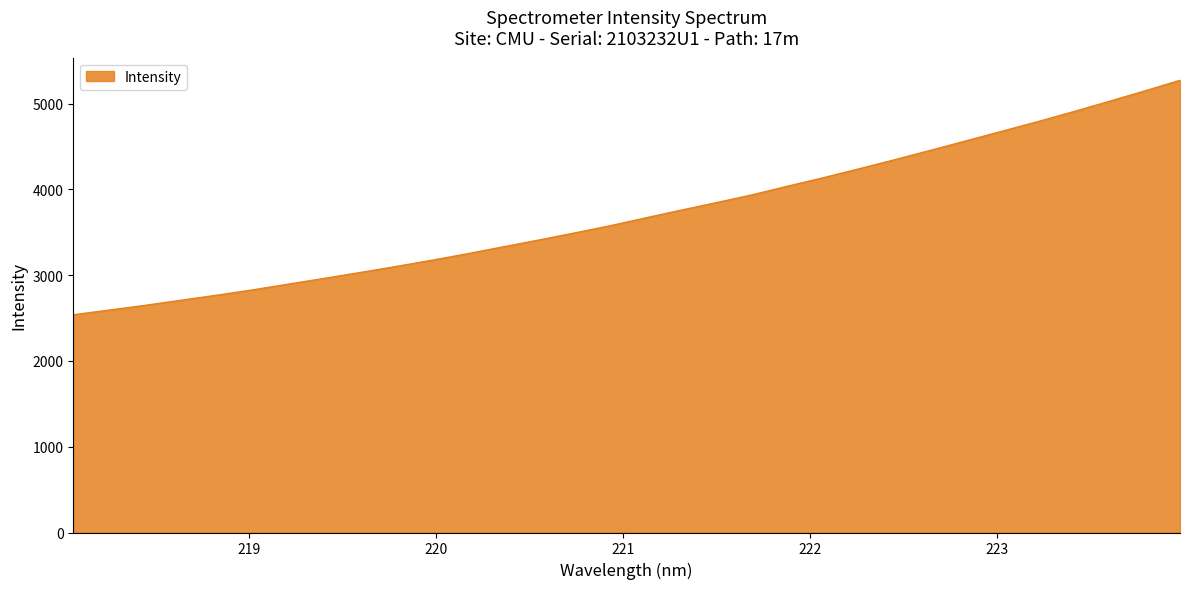

True or false: the data has more than 2 interior local peaks.

False